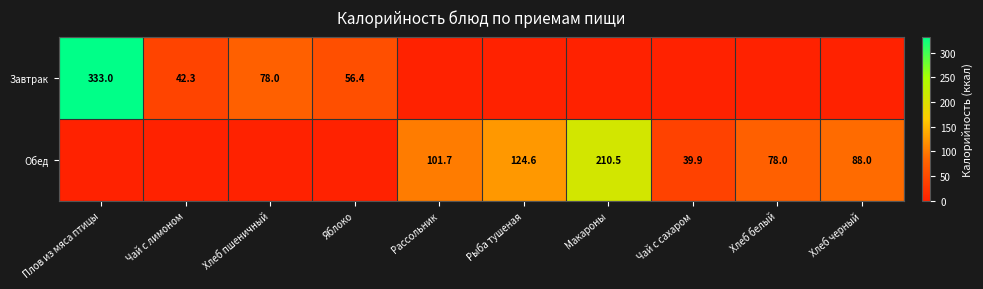

At how many categories does at least one series exceed 204?

2